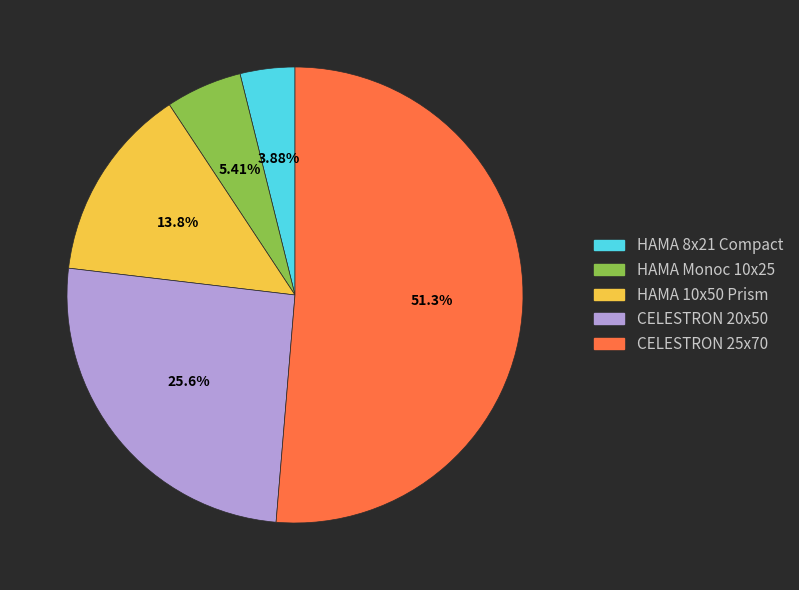

Is there any slice that represents more than half of the pie?

Yes